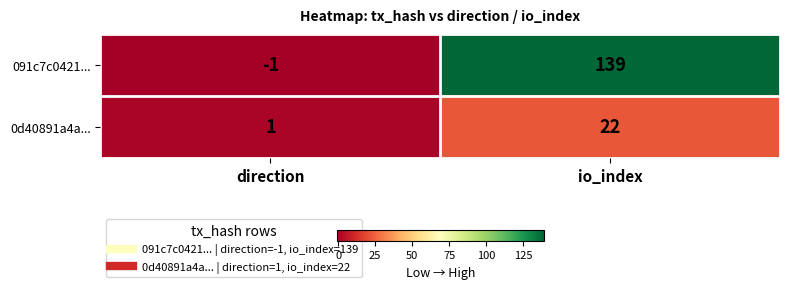

At which category is the sum across all series the highest?

io_index